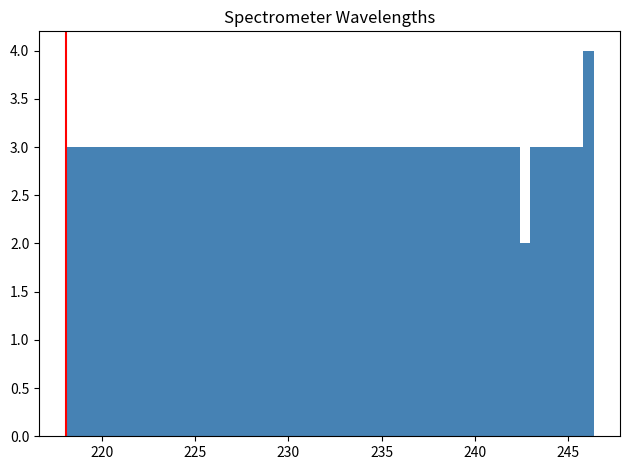

Read against the x-axis, roughly where is the centre of the tallest bar?

246.0